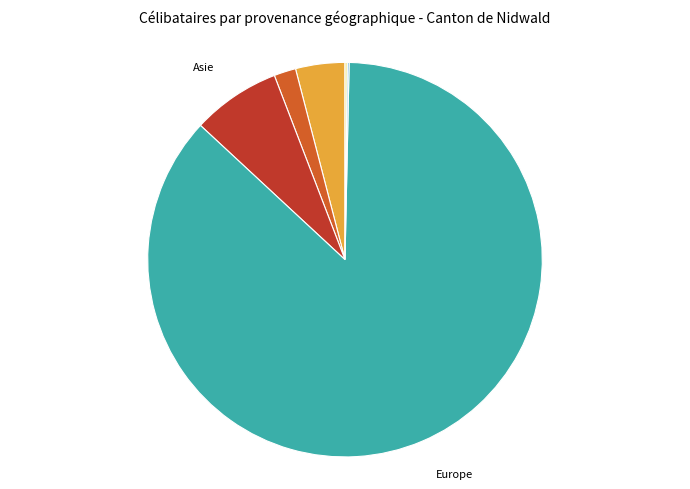

Is there any slice that represents more than half of the pie?

Yes